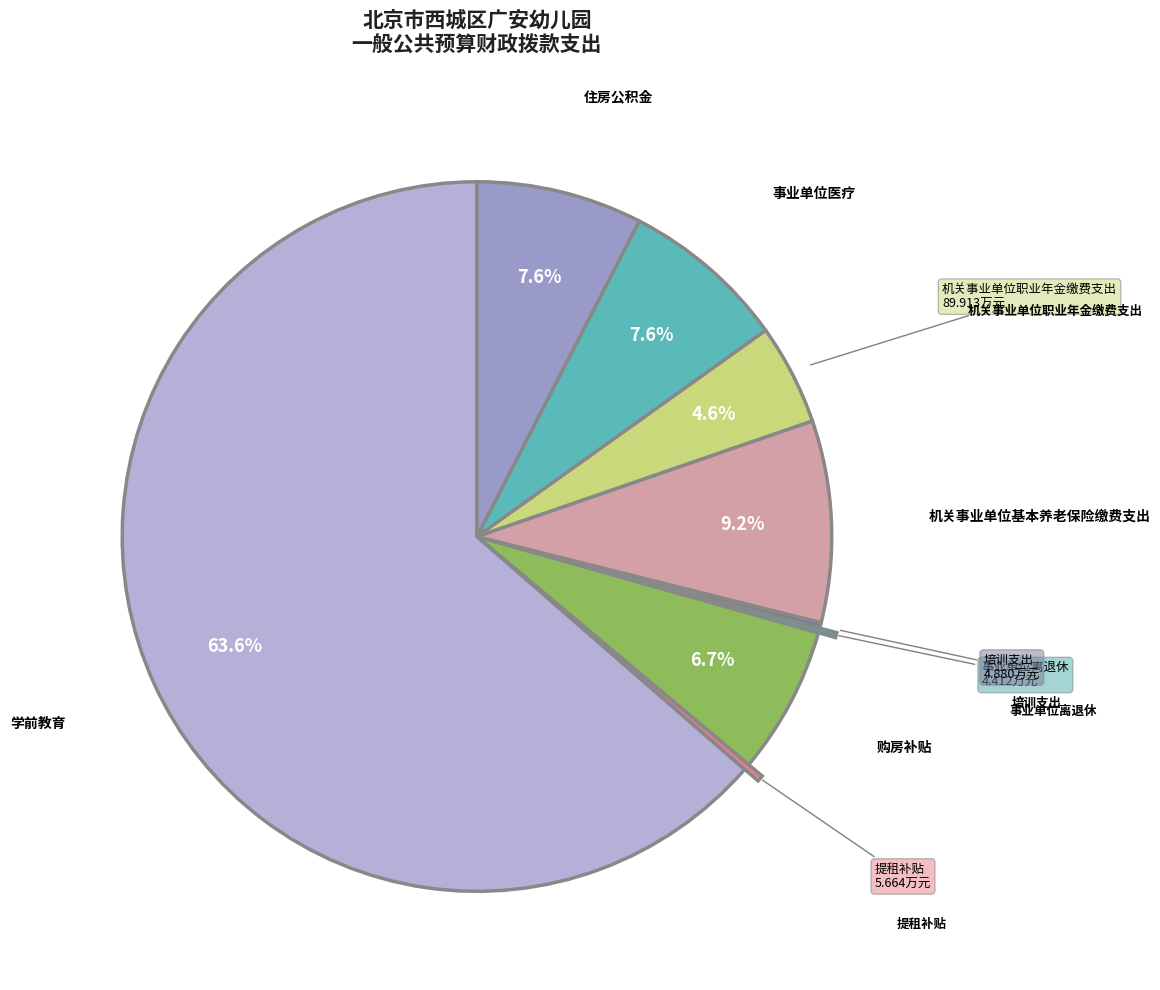

Which category has the smallest portion of the pie?

事业单位离退休